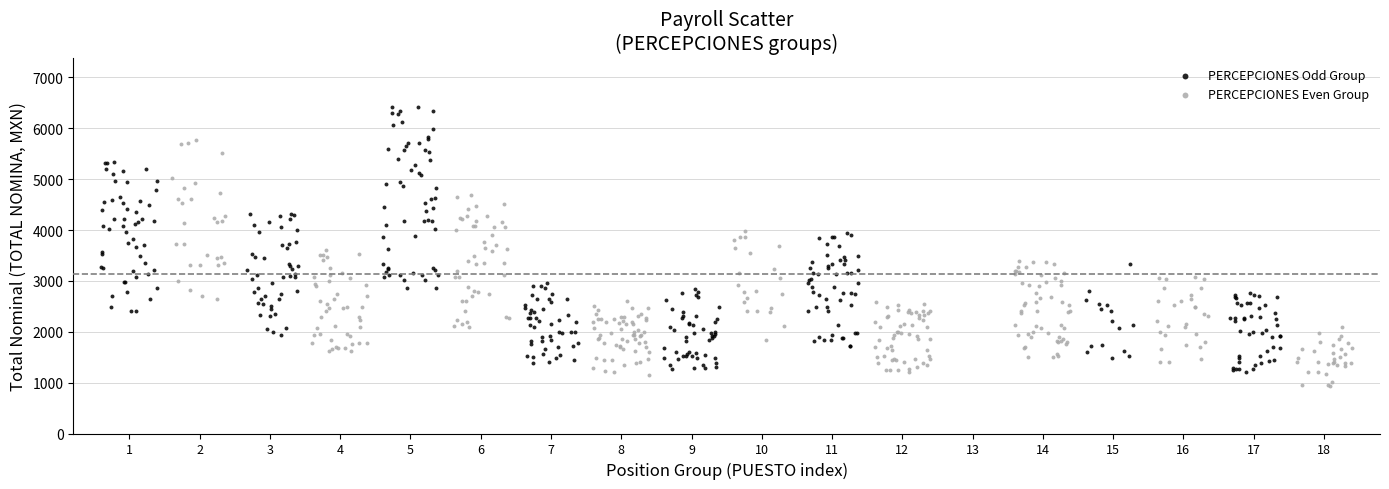

Which series reaches the maximum Y coordinate?

PERCEPCIONES Odd Group